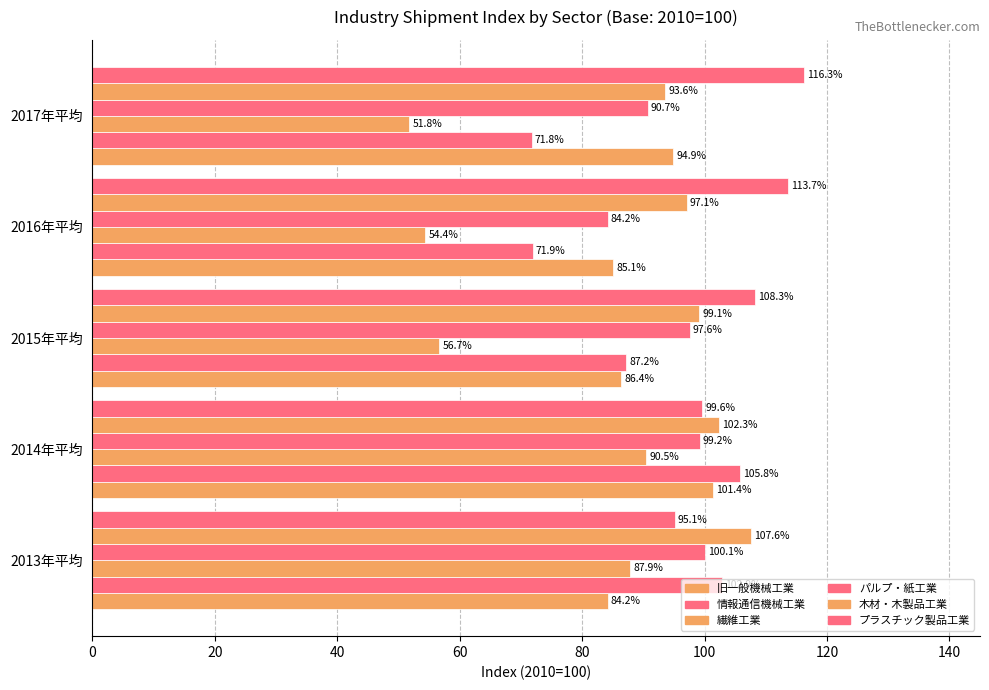

What is the difference between the second highest and second lowest values in the プラスチック製品工業 series?

14.1